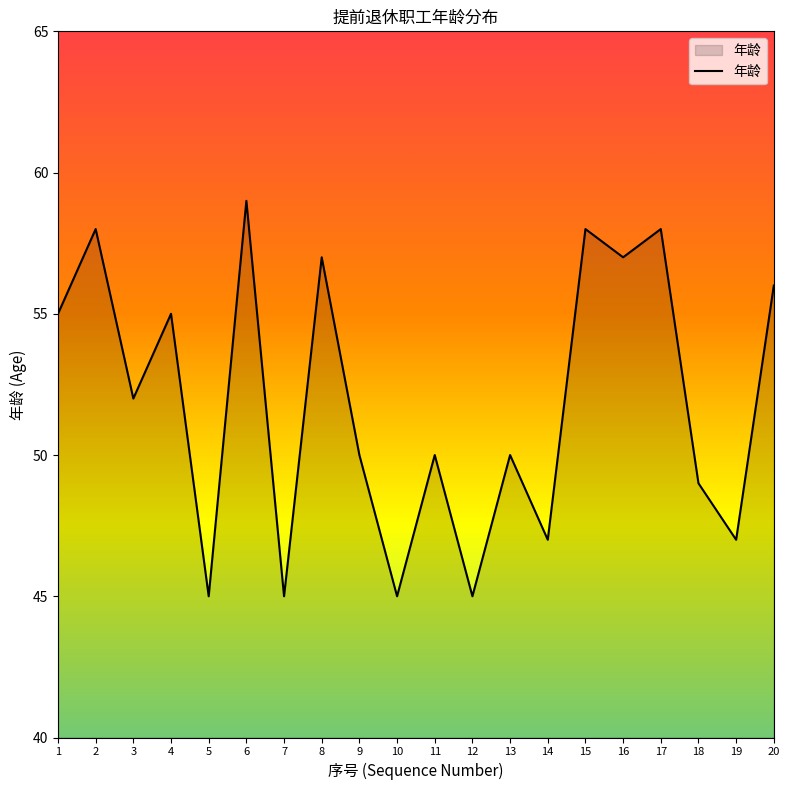

Reading left to right, list all the values displayed in this chart.

1=55	2=58	3=52	4=55	5=45	6=59	7=45	8=57	9=50	10=45	11=50	12=45	13=50	14=47	15=58	16=57	17=58	18=49	19=47	20=56